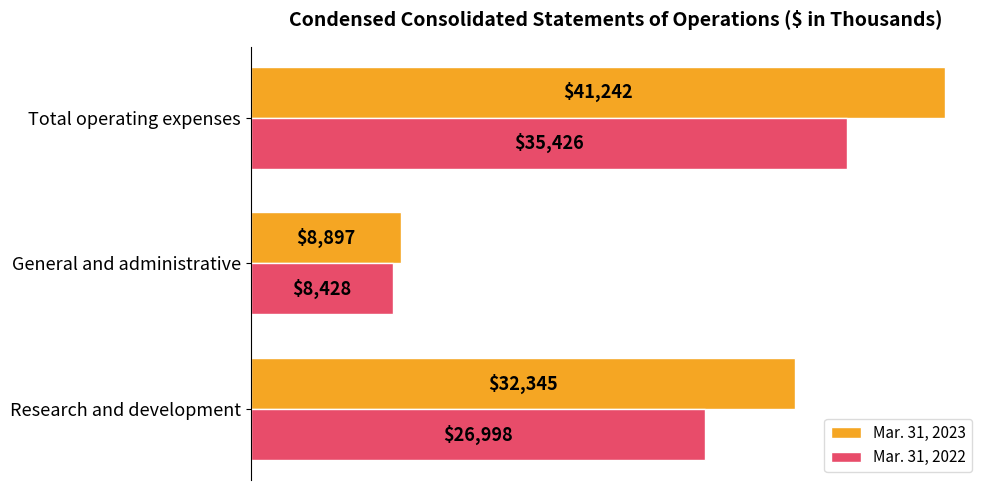

What is the sum of all Mar. 31, 2022 values?

70852